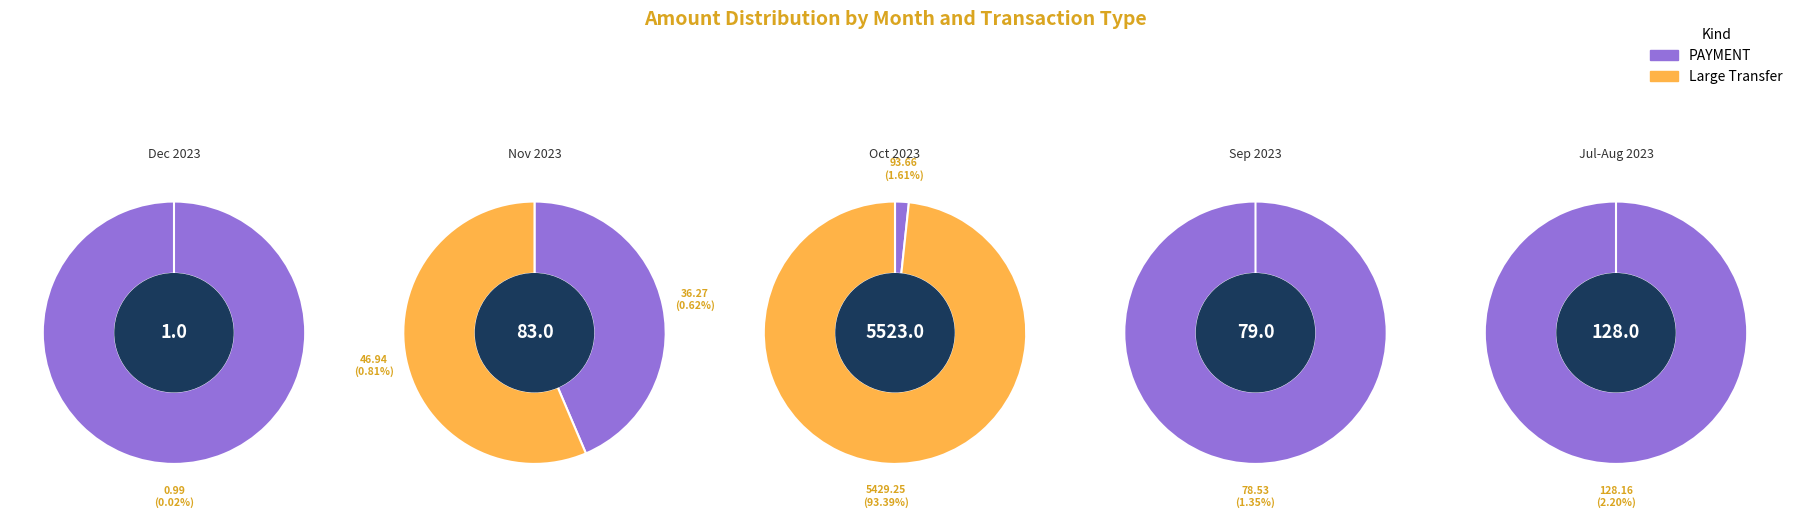

What is the smallest slice in the pie chart?

1